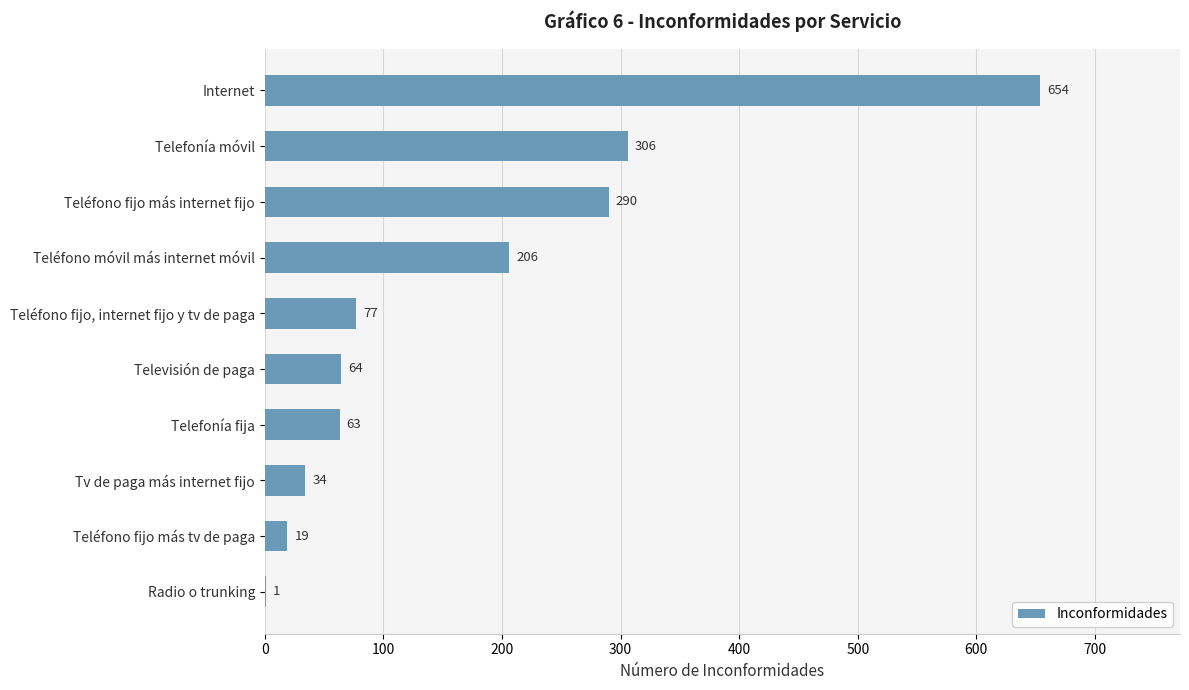

What is the sum of all values?

1714